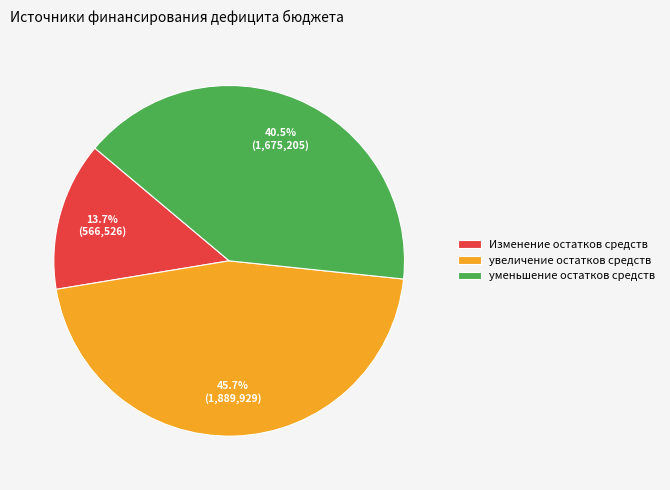

Is there a majority slice in this chart?

No